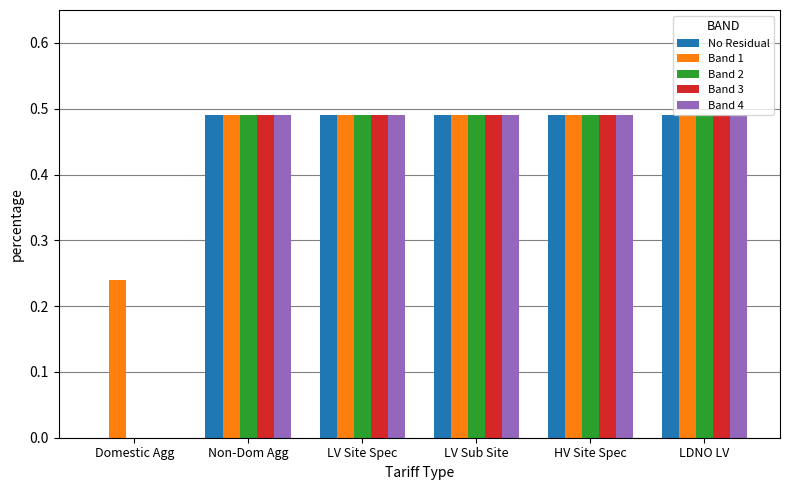

Which series has the largest total across all categories?

Band 1